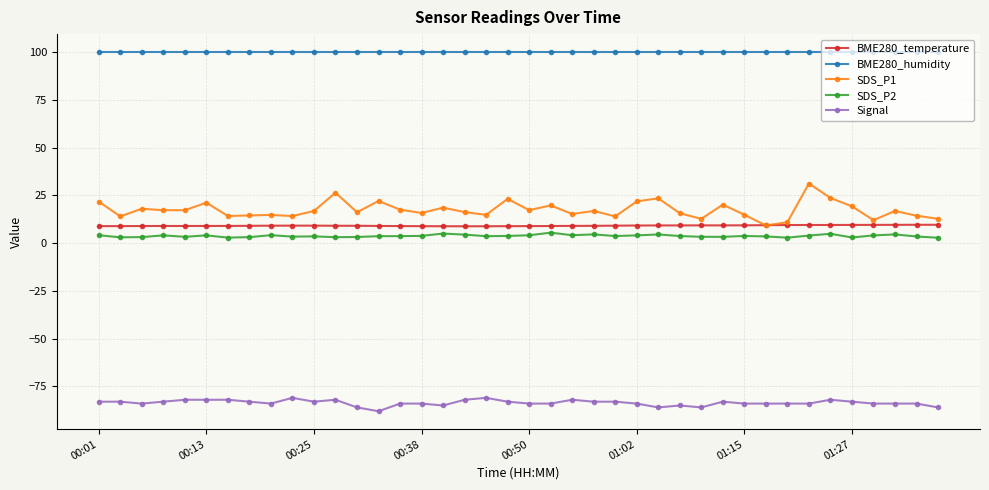

What is the average value of the BME280_temperature series?

9.1